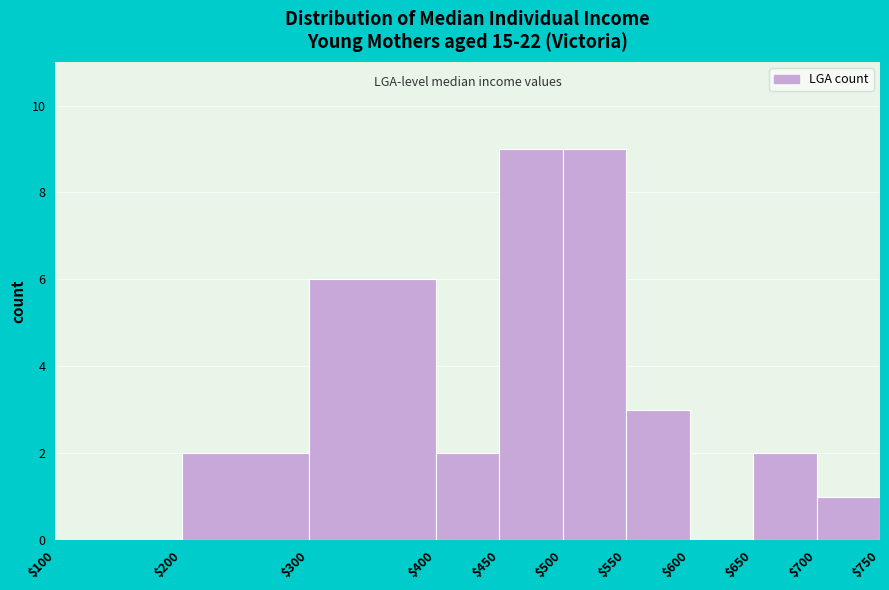

Reading left to right, list every bar in this chart as the range it spans on the x-axis followed by its height. The values are not printed on the chart, so give them approximately, as read against the axis.

$100 to $200: 0
$200 to $300: 2
$300 to $400: 6
$400 to $450: 2
$450 to $500: 9
$500 to $550: 9
$550 to $600: 3
$600 to $650: 0
$650 to $700: 2
$700 to $750: 1